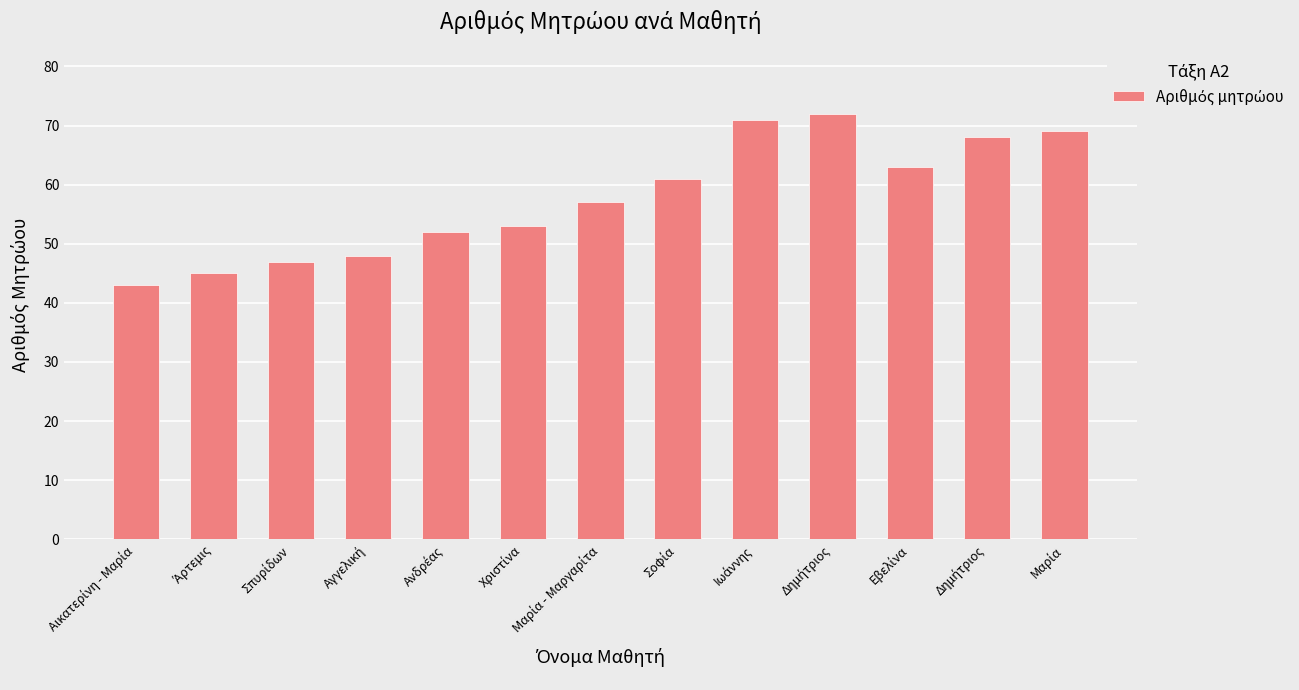

How many values are below 57?

6